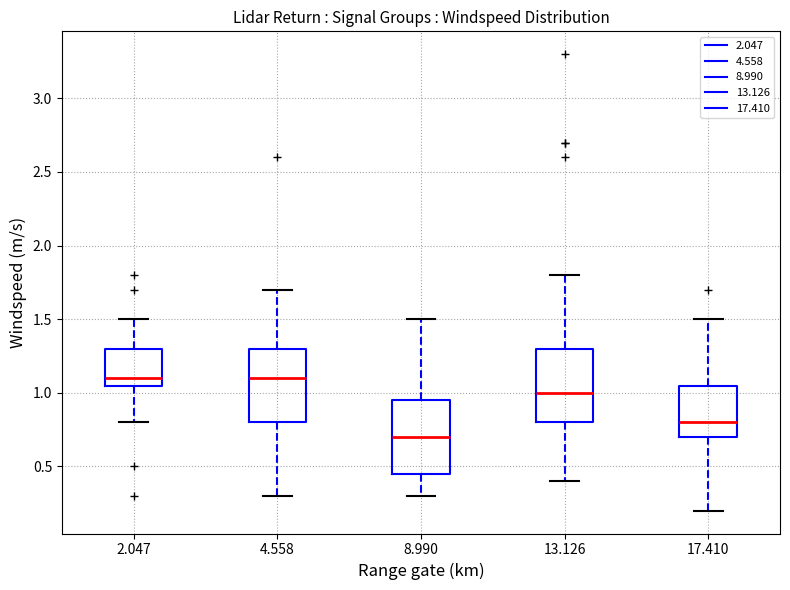

Where does the median line of the box at x = 4.558 sit on the y-axis? The values are not printed on the chart, so give them approximately, as read against the axis.

1.10